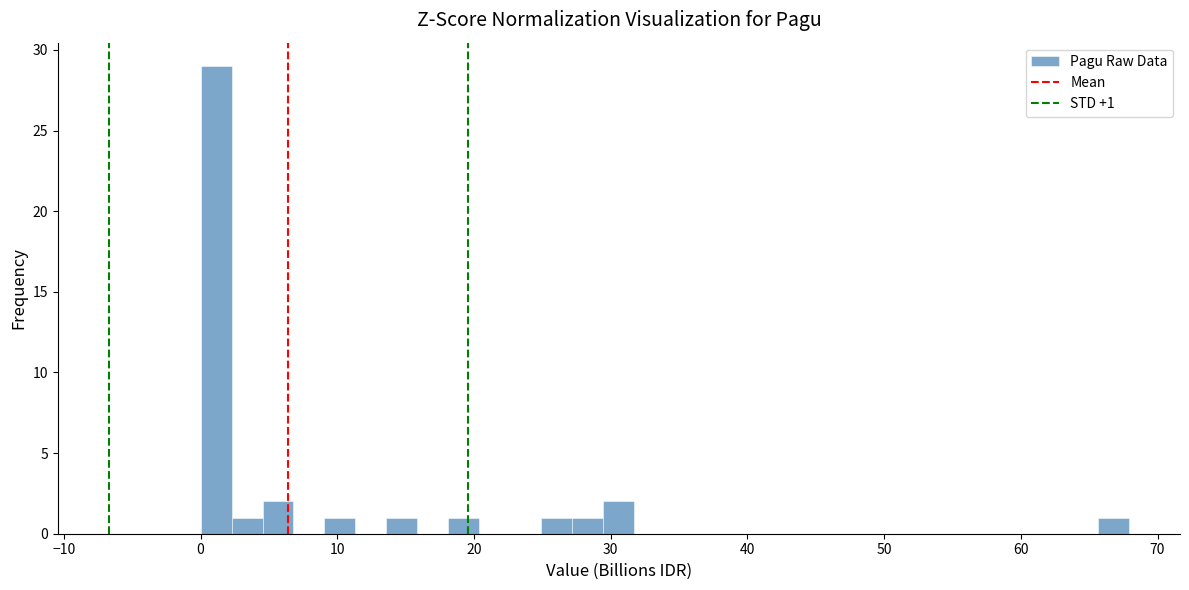

Read against the x-axis, roughly where is the centre of the tallest bar?

1